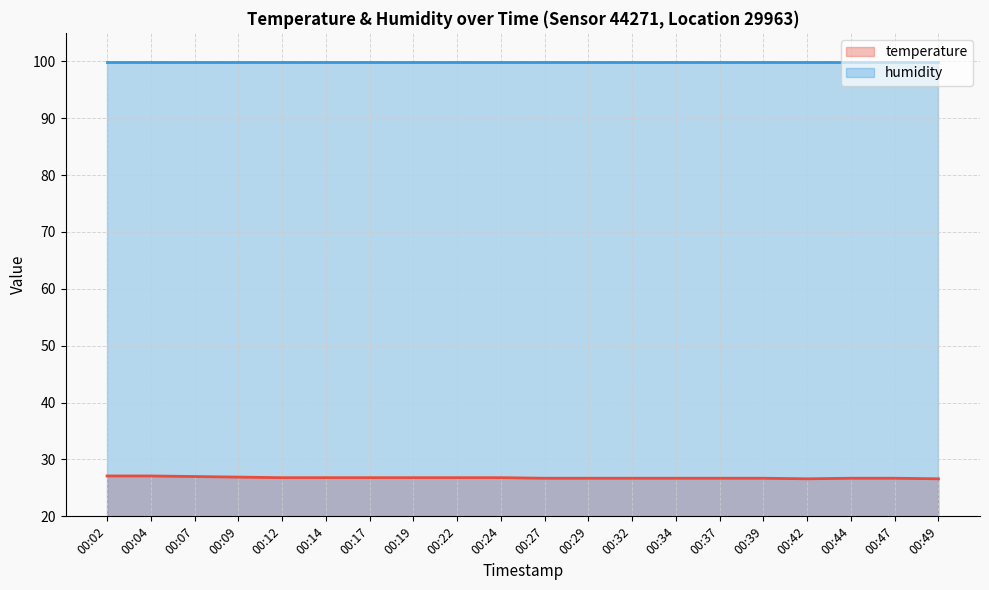

List the labels in order of value, largest first.

00:02, 00:04, 00:07, 00:09, 00:12, 00:14, 00:17, 00:19, 00:22, 00:24, 00:27, 00:29, 00:32, 00:34, 00:37, 00:39, 00:44, 00:47, 00:42, 00:49